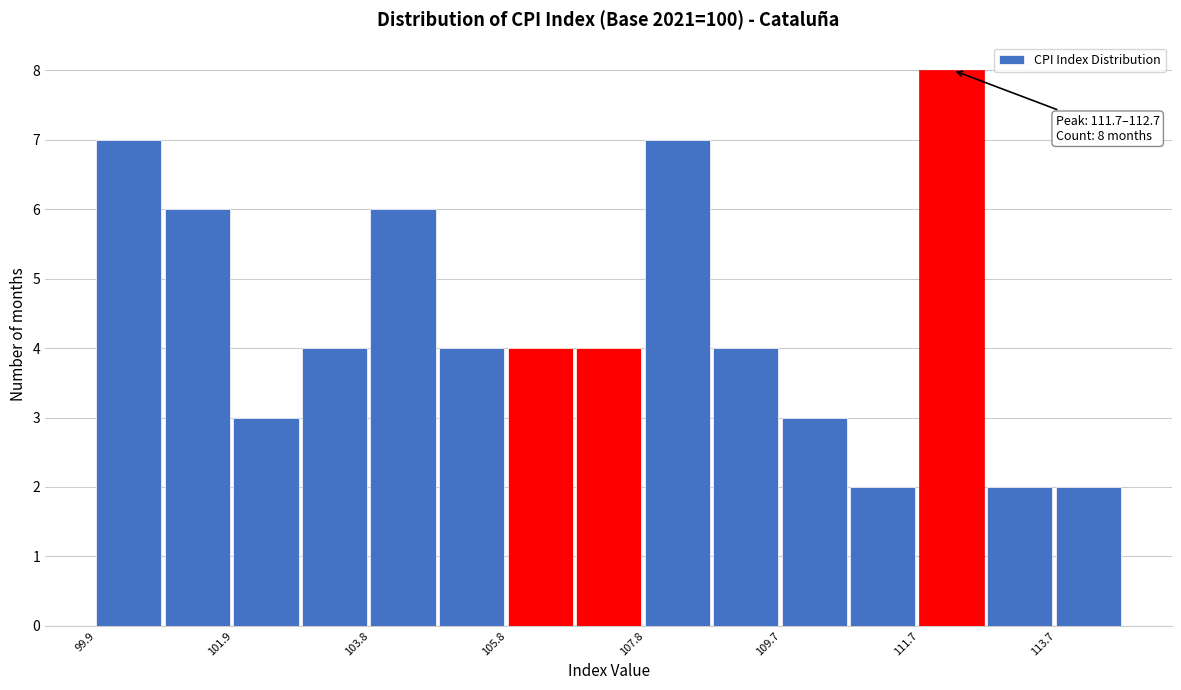

Which range on the x-axis has the tallest bar?

111.6 to 112.6